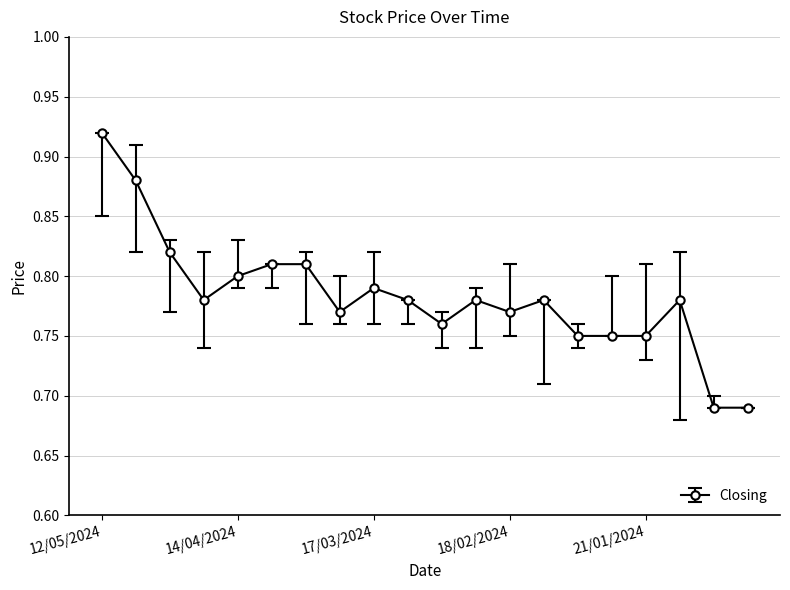

True or false: there are more than 0 points higher than both neighbors.

True